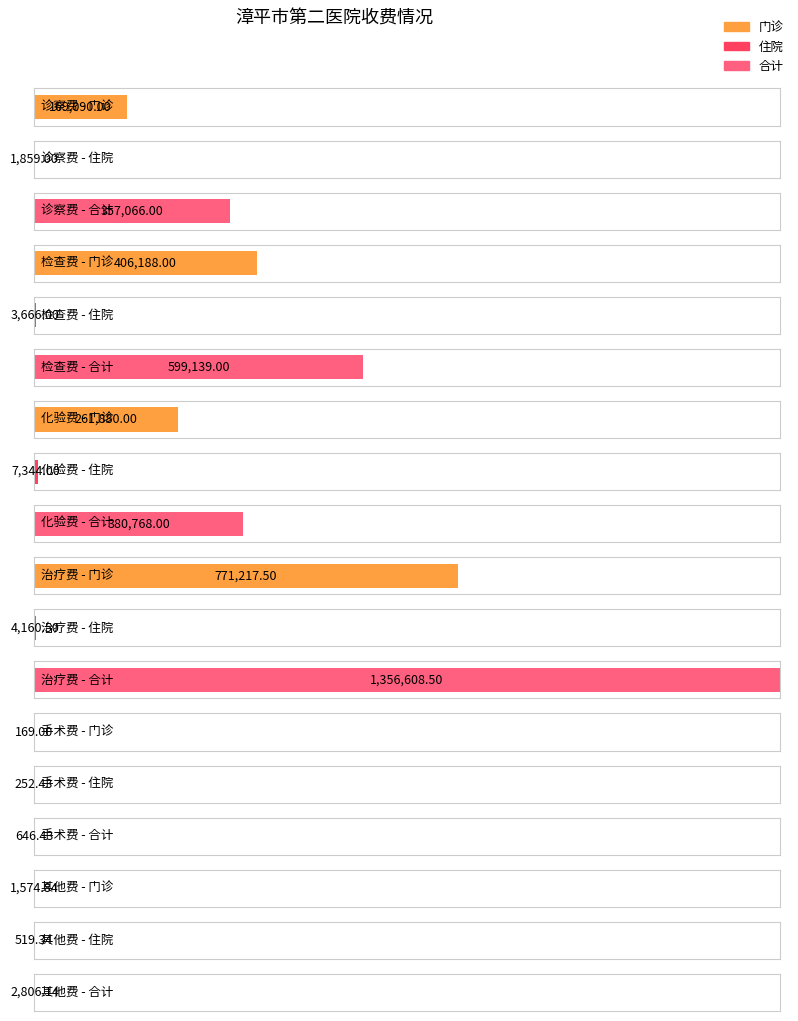

At which label is 门诊 closest to 385693?

检查费